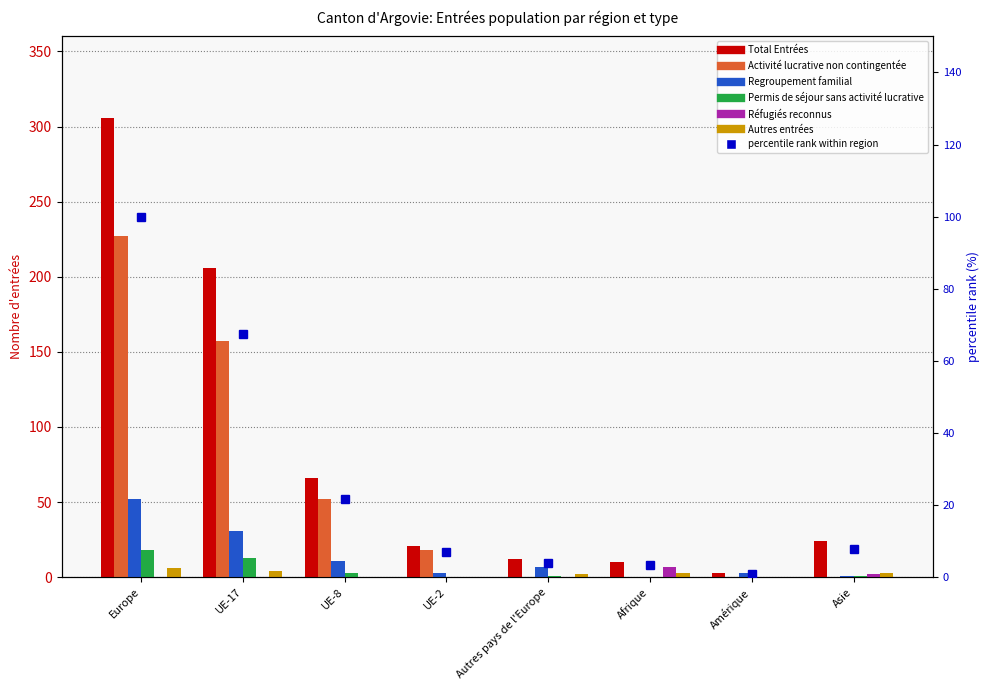

How many values in the Autres entrées series exceed 3?

2